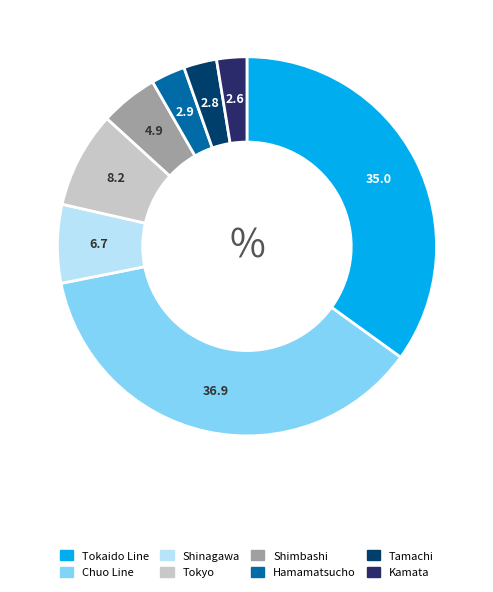

The Tokyo slice represents 18% of the pie. True or false?

False